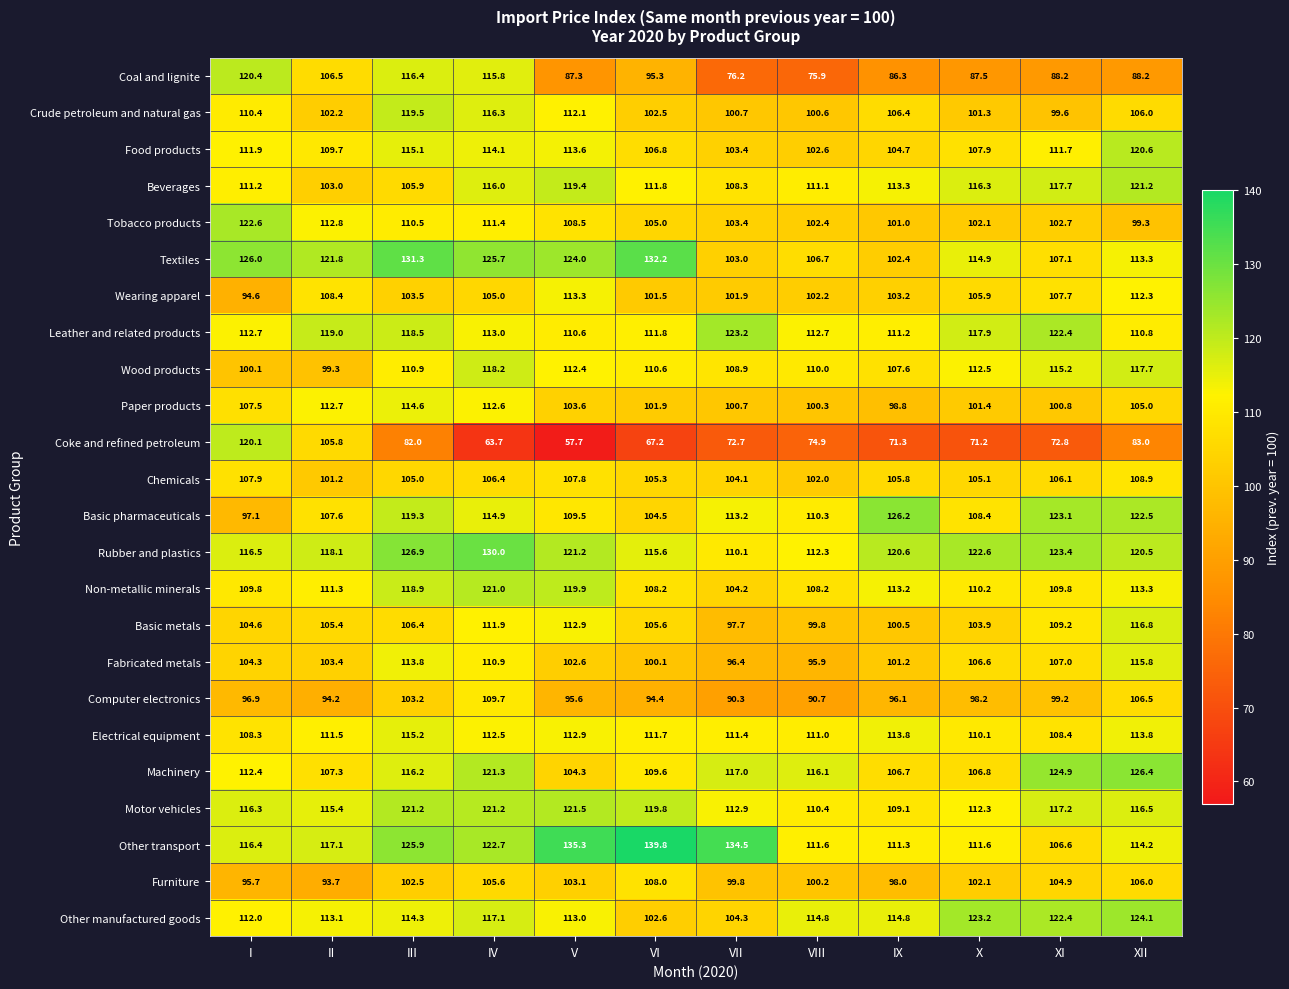

What is the sum of the Coke and refined petroleum values at VI and VIII?

142.1